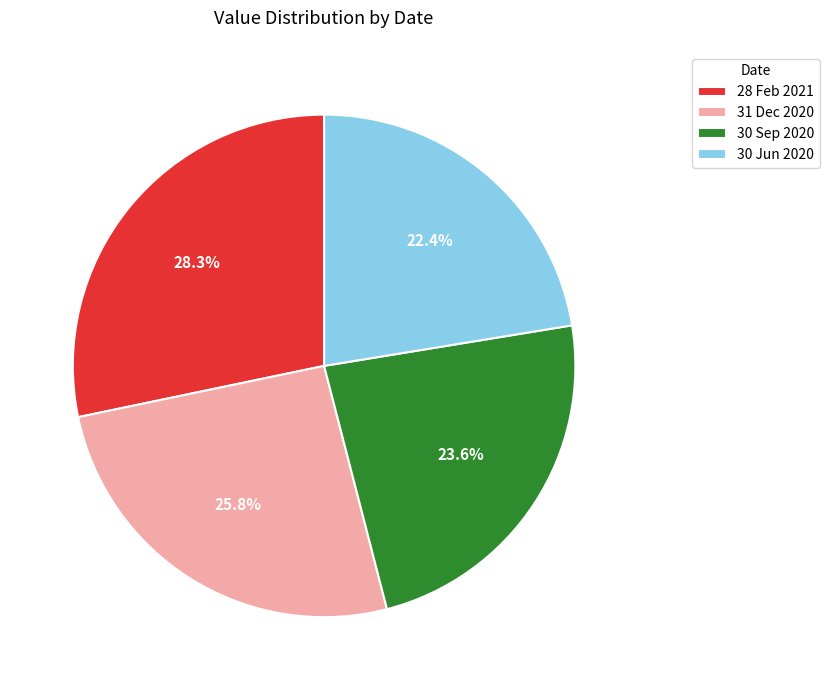

To the nearest percent, what is the difference between the largest and smallest slice percentages?

6%